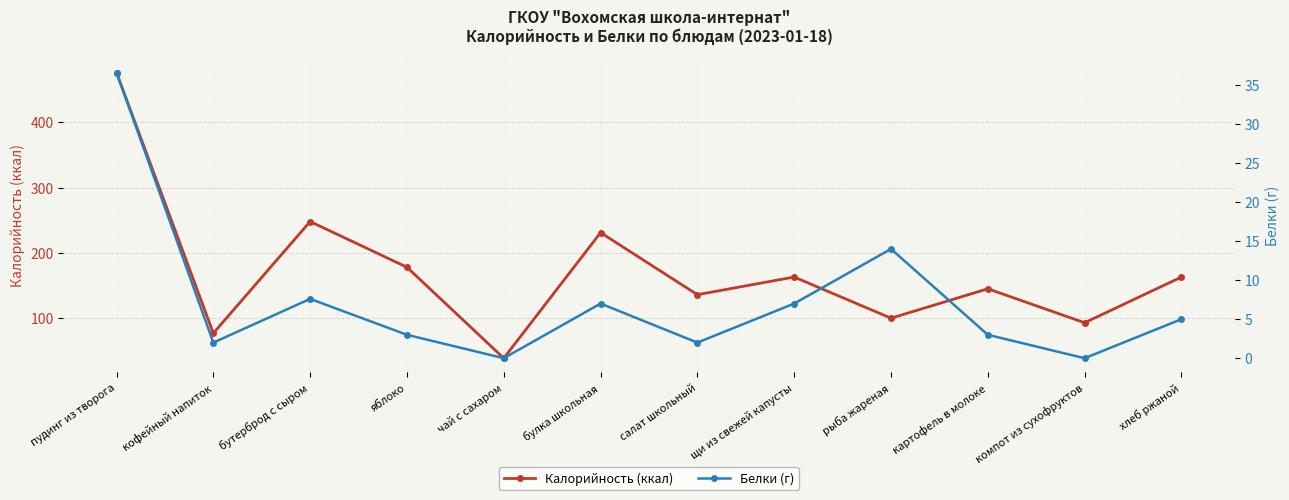

What is the difference between the highest and lowest values at пудинг из творога?

439.5